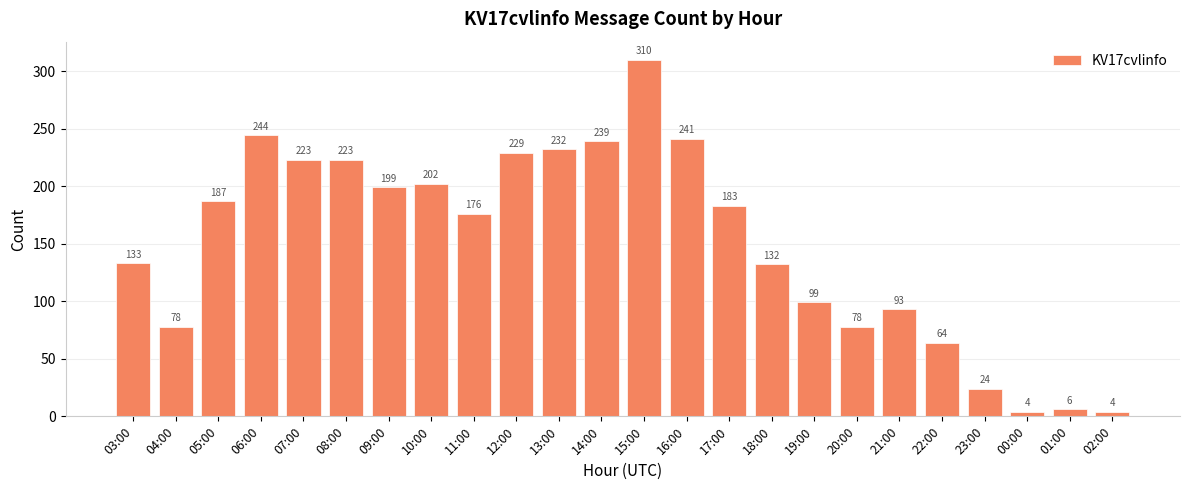

What is the sum of the values at 07:00 and 21:00?

316